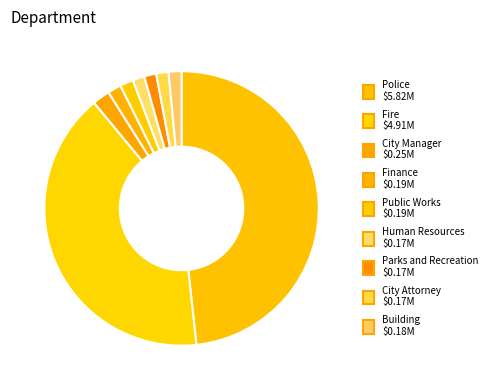

Is there any slice that represents more than half of the pie?

No